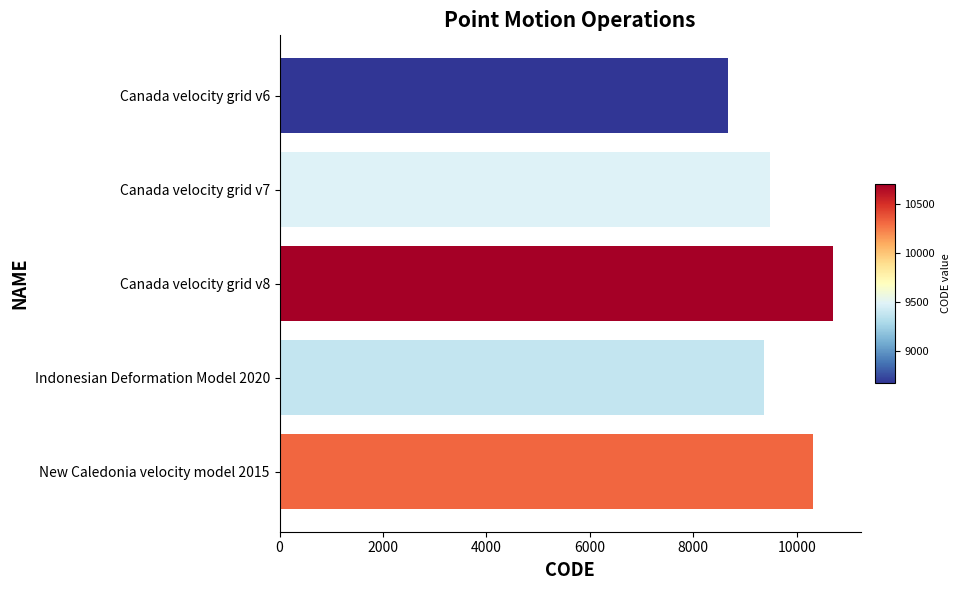

List the labels in order of value, smallest first.

Canada velocity grid v6, Indonesian Deformation Model 2020, Canada velocity grid v7, New Caledonia velocity model 2015, Canada velocity grid v8